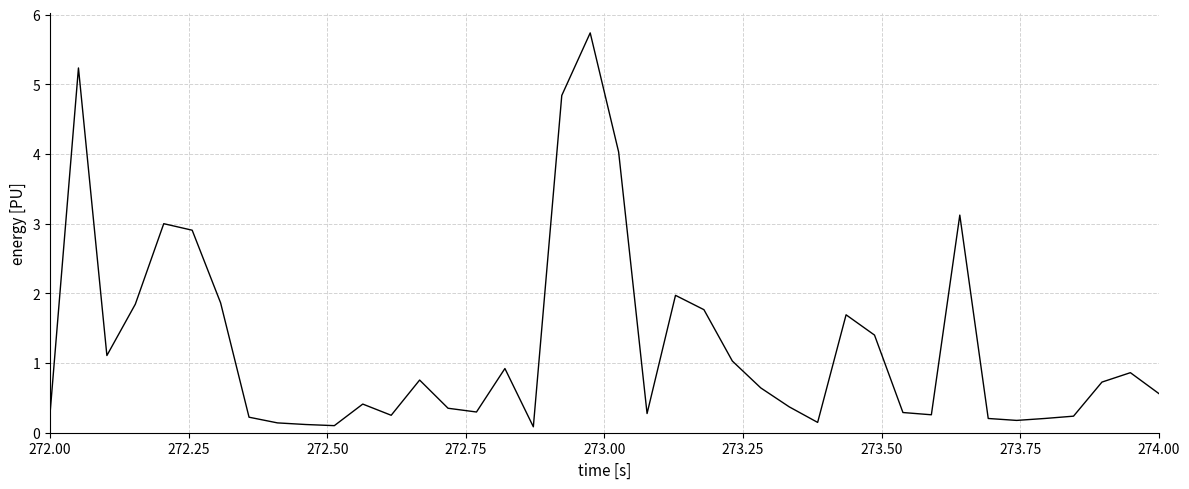

What is the average value?

1.3